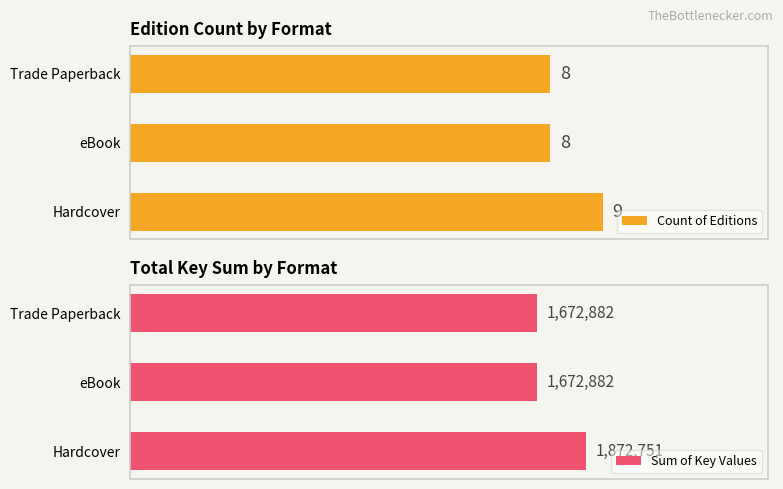

Which series has the largest total across all categories?

Sum of Key Values